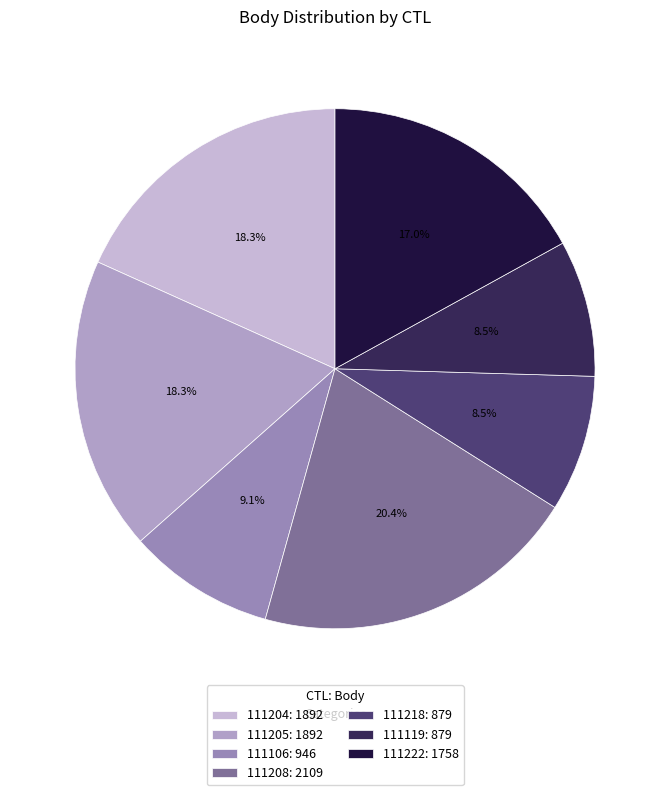

What is the largest slice in the pie chart?

111208: 2109